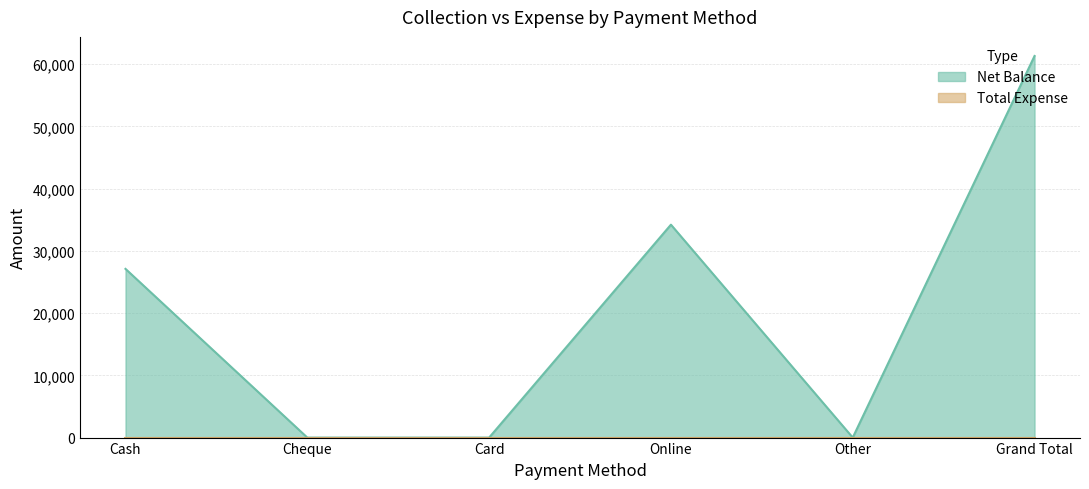

What is the sum of the values at Card and Online?

34200